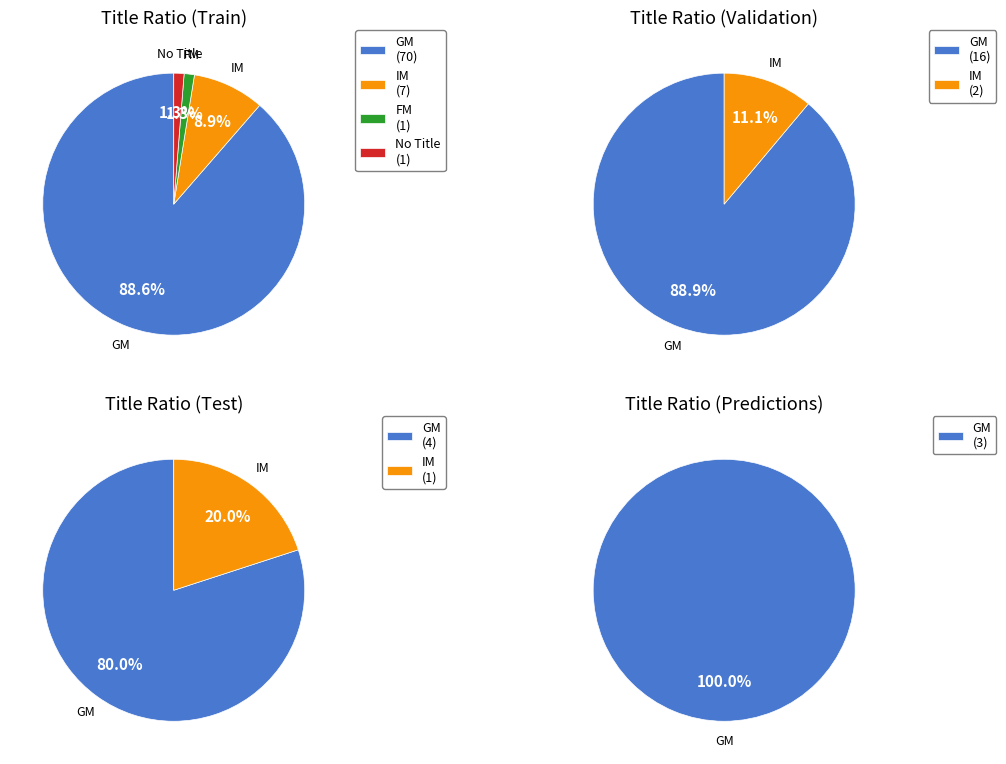

What is the total percentage of IM and FM?

10.5%